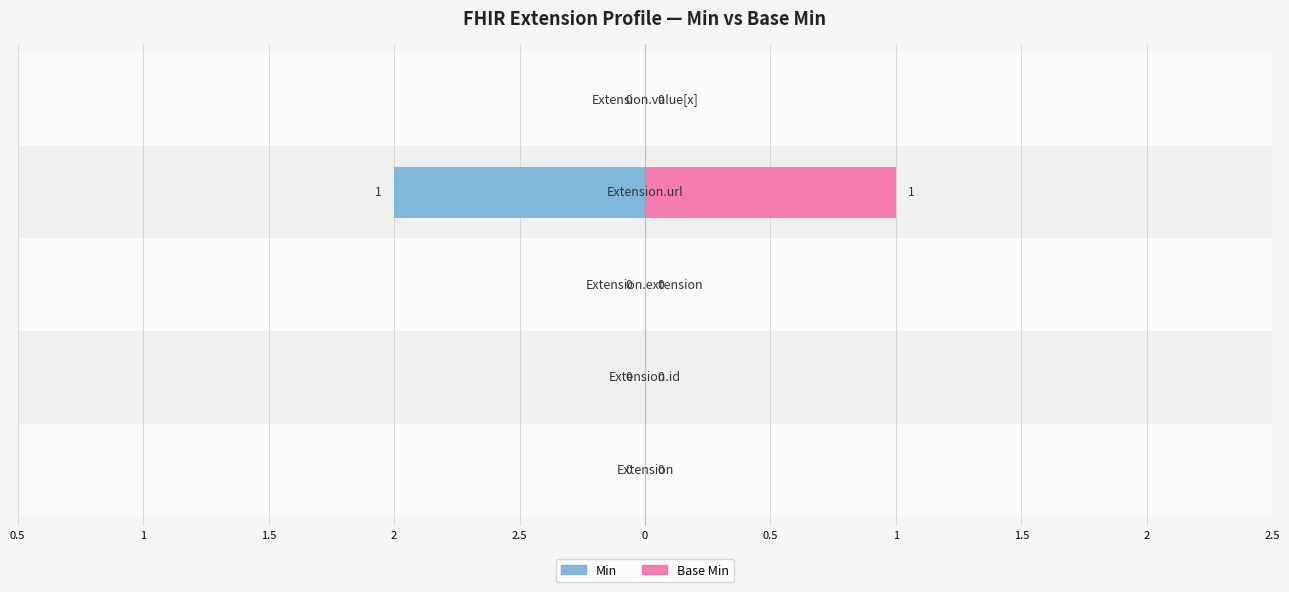

Which series changed the most between 2.5 and 2?

Min